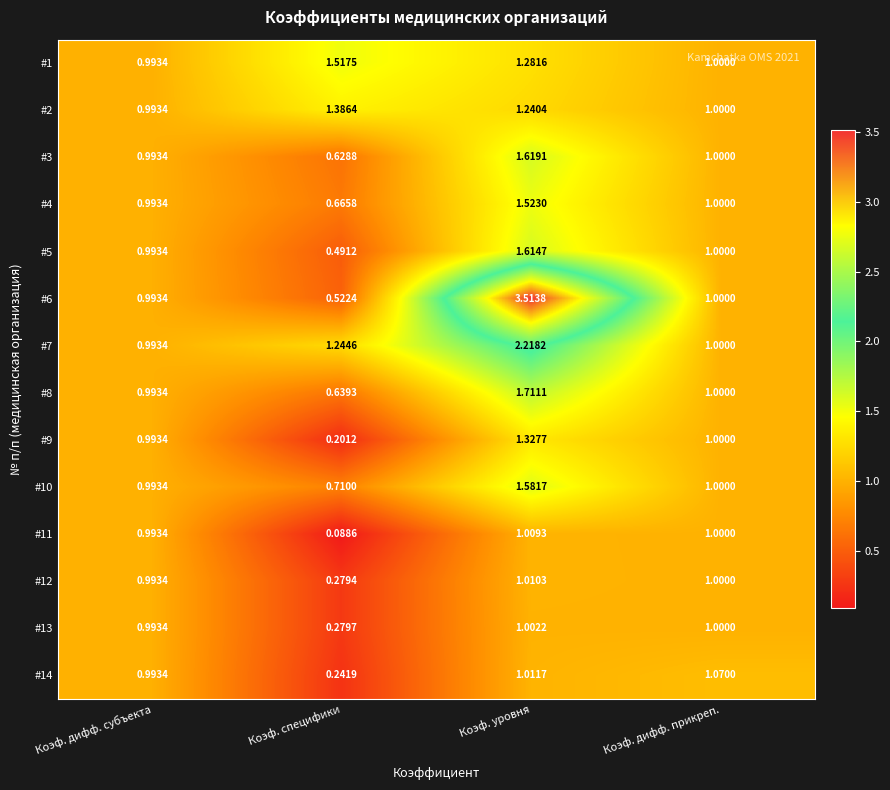

Which label corresponds to the smallest value in the chart?

Коэф. специфики